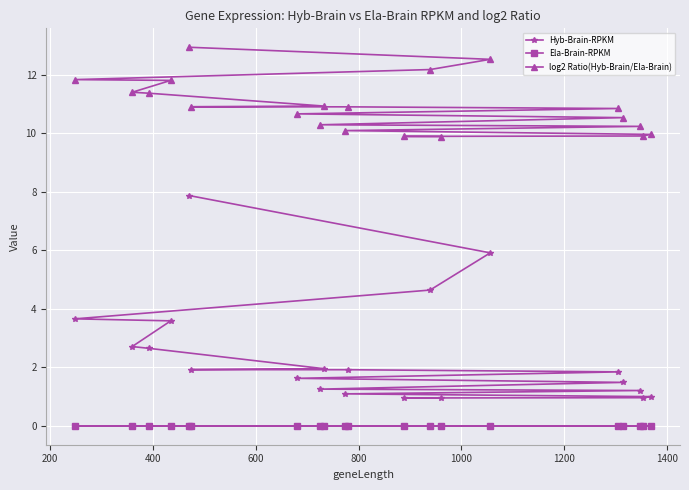

How many data points in Hyb-Brain-RPKM are less than 1?

4